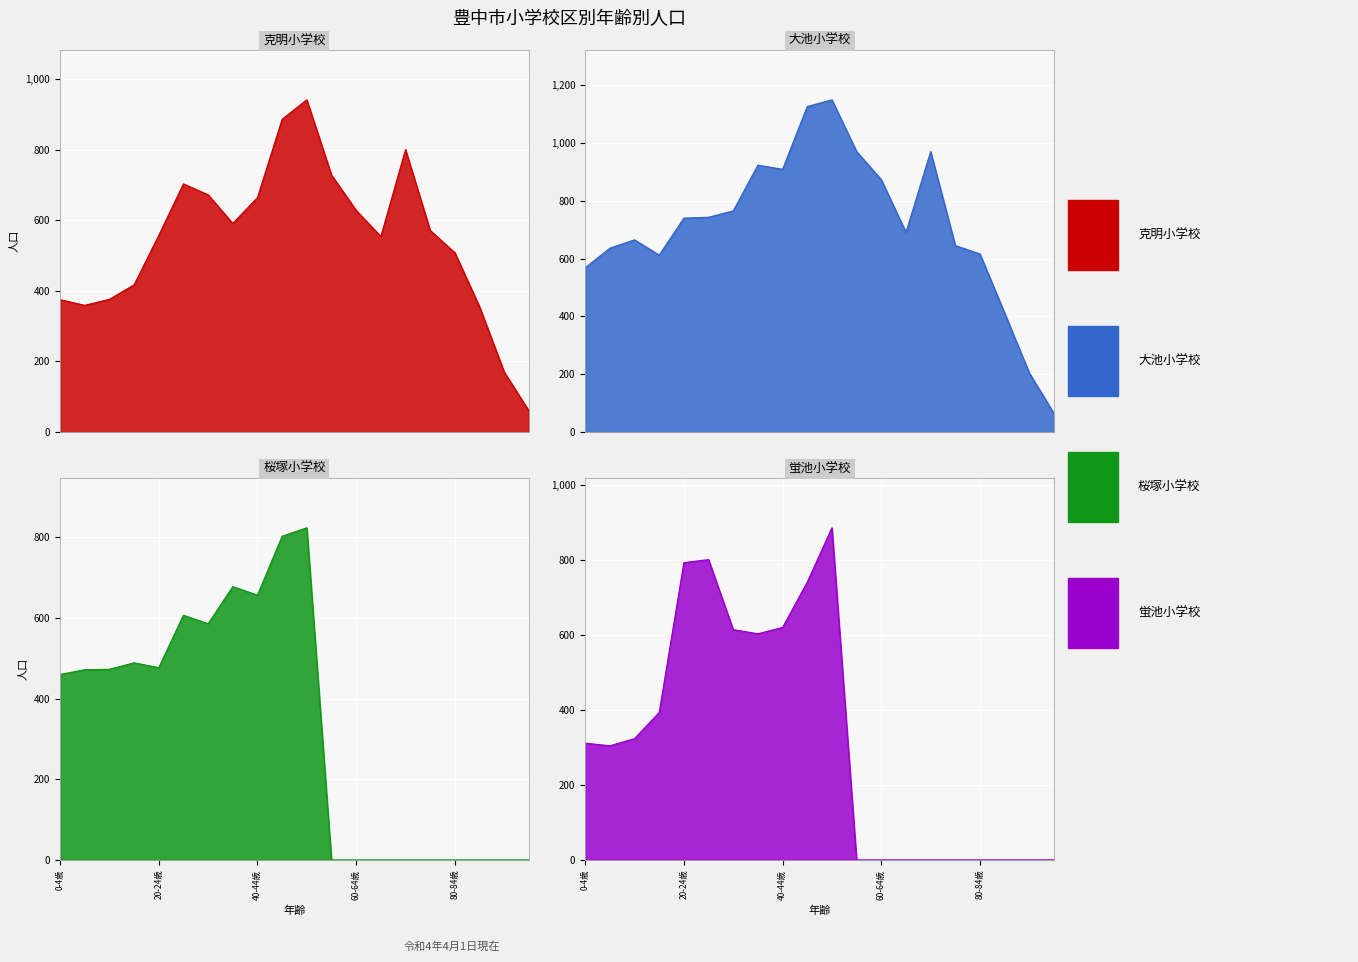

How many series are shown in this chart?

4